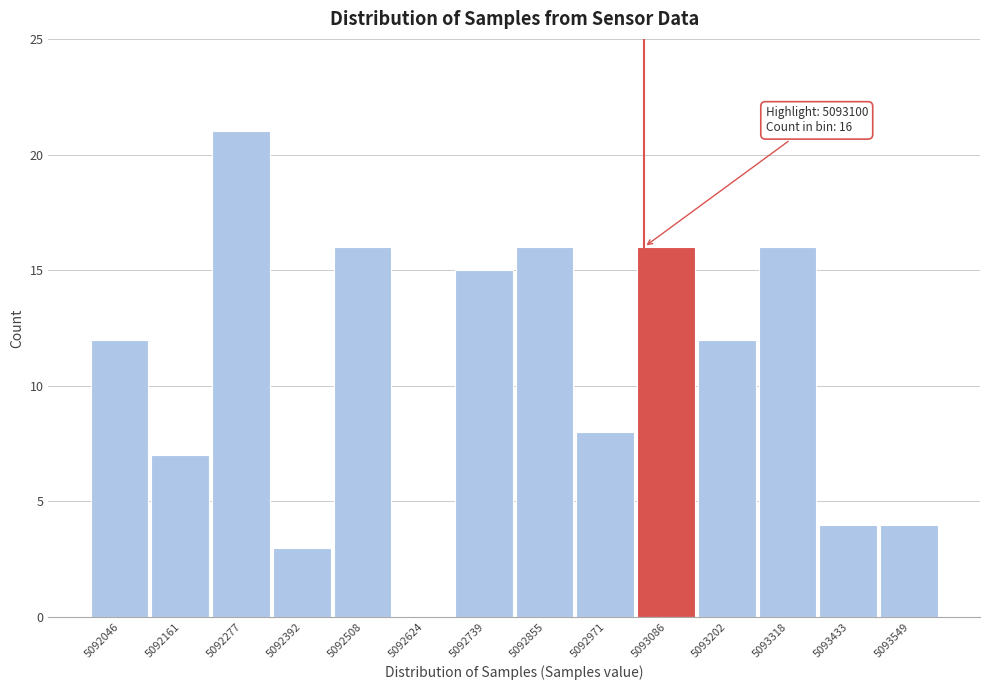

Reading left to right, list all the values displayed in this chart.

5092046=12	5092161=7	5092277=21	5092392=3	5092508=16	5092624=0	5092739=15	5092855=16	5092971=8	5093086=16	5093202=12	5093318=16	5093433=4	5093549=4